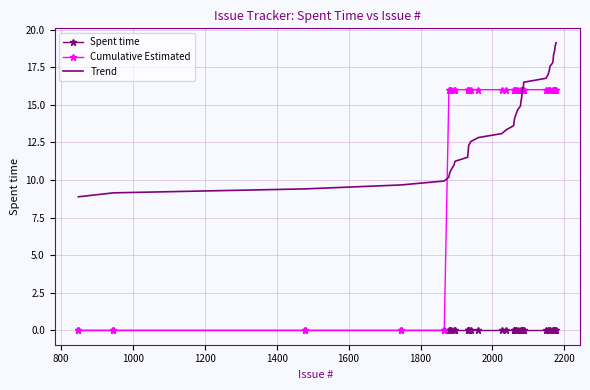

What is the maximum value shown in the chart?

19.1